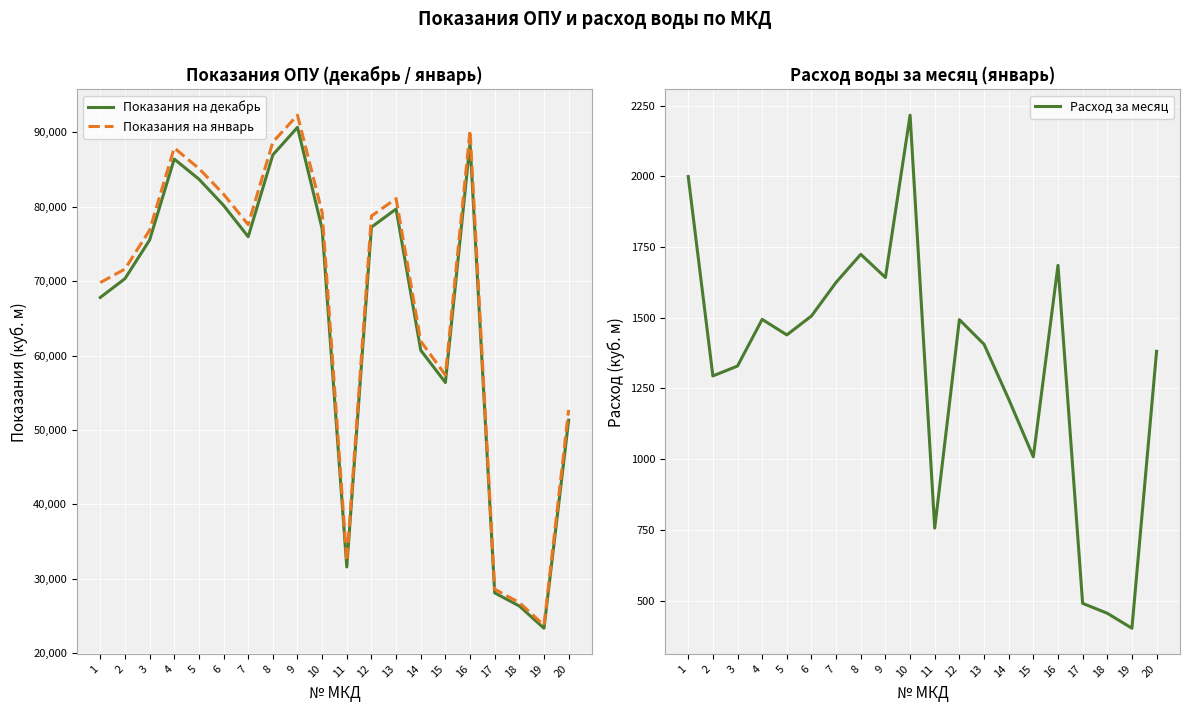

True or false: Показания на январь and Расход за месяц intersect in this chart.

False